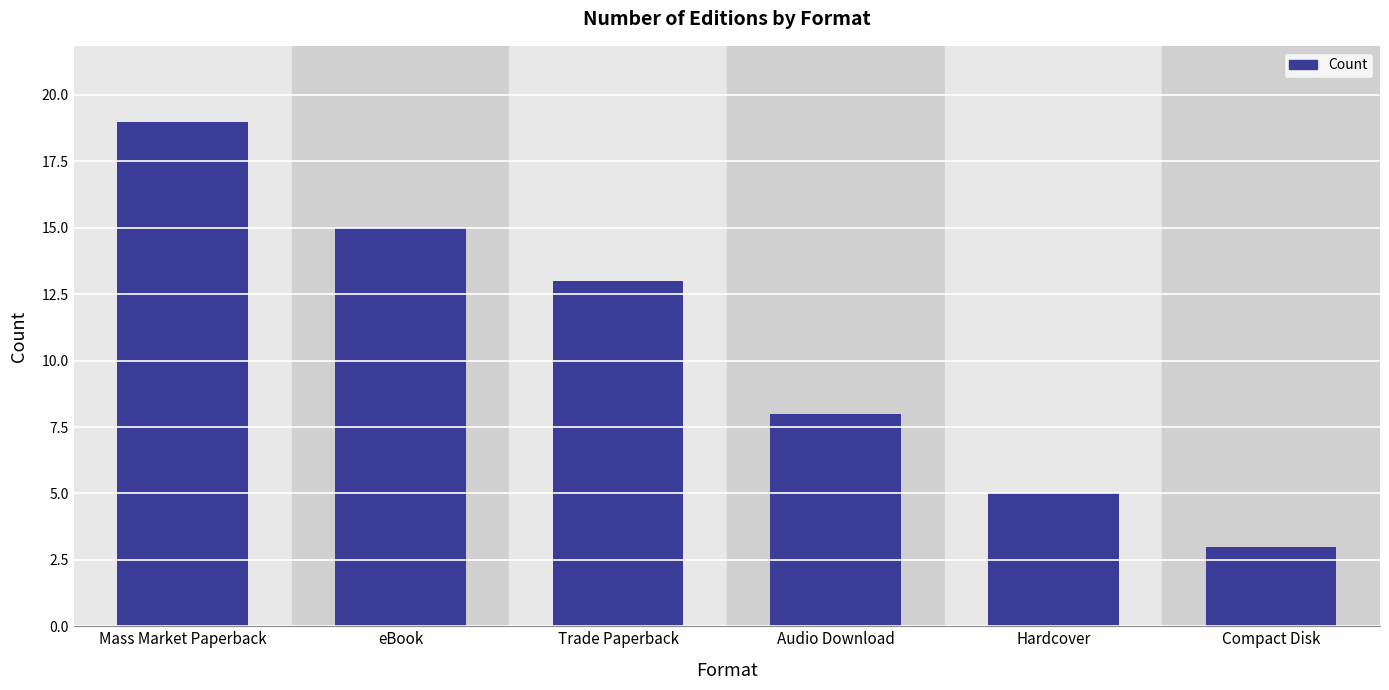

Where is the data nearest to the value 11?

Trade Paperback